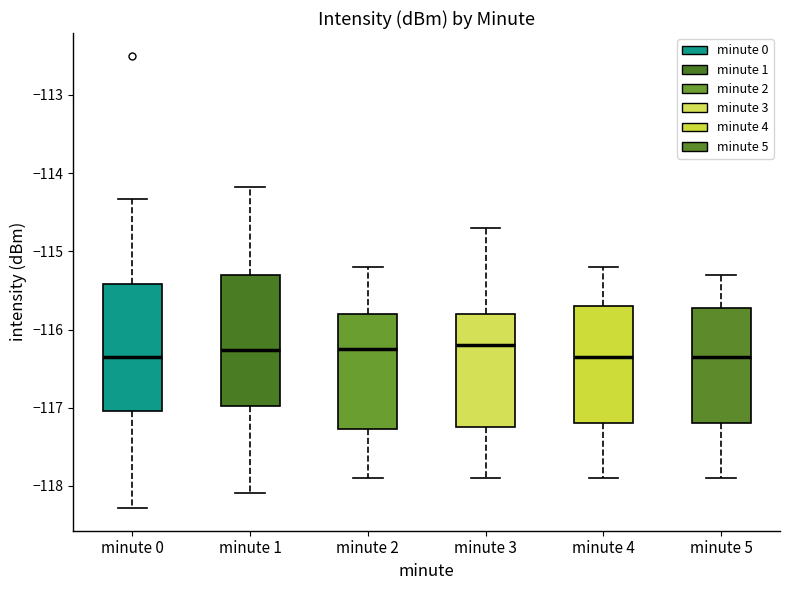

Reading left to right, transcribe this box plot: for each box, give where its median line is, the range the box spans, and where its two whiskers end, as read against the y-axis. The values are not printed on the chart, so give them approximately, as read against the axis.

minute 0: median -116.4, box -117.0 to -115.4, whiskers -118.3 to -114.3
minute 1: median -116.3, box -117.0 to -115.3, whiskers -118.1 to -114.2
minute 2: median -116.2, box -117.3 to -115.8, whiskers -117.9 to -115.2
minute 3: median -116.2, box -117.2 to -115.8, whiskers -117.9 to -114.7
minute 4: median -116.3, box -117.2 to -115.7, whiskers -117.9 to -115.2
minute 5: median -116.3, box -117.2 to -115.7, whiskers -117.9 to -115.3